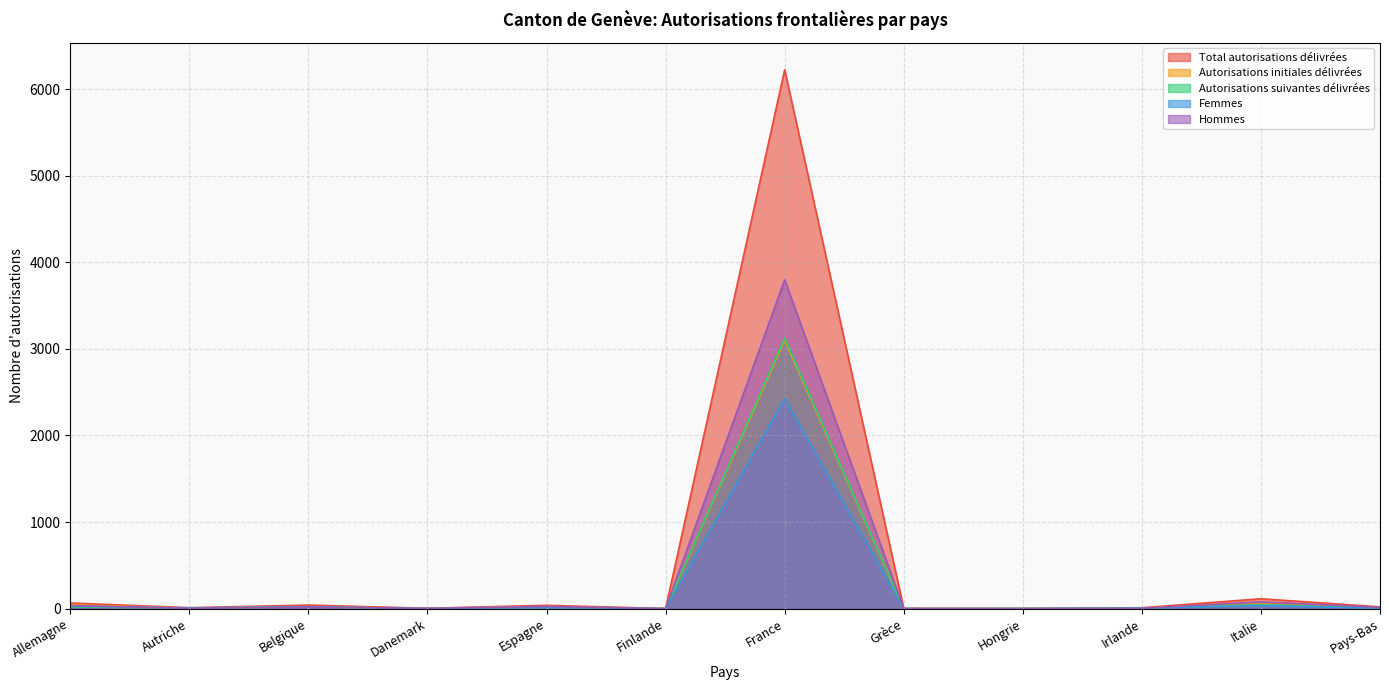

In Total autorisations délivrées, how many points are lower than both neighbors (excluding endpoints)?

3